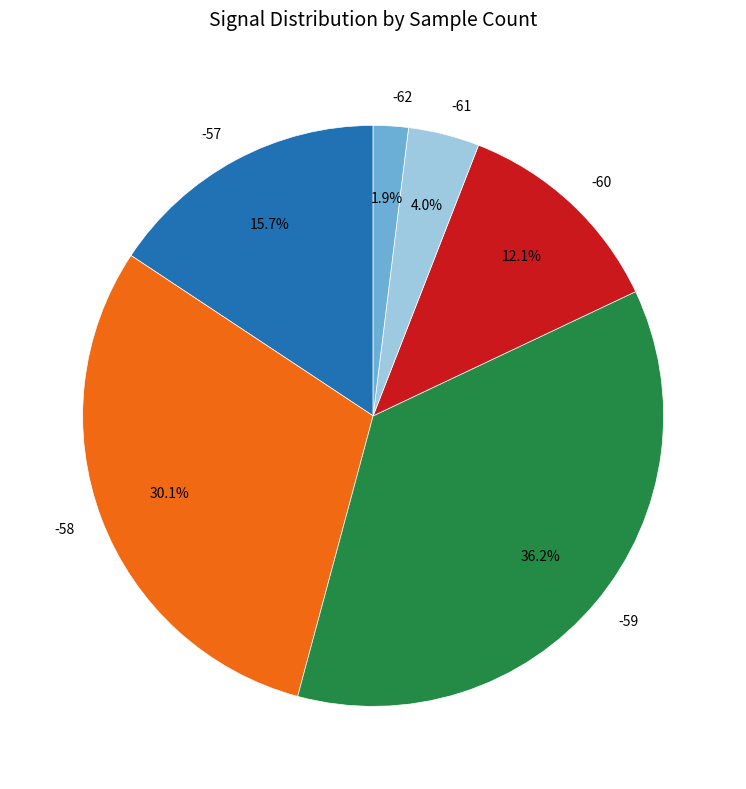

To the nearest percent, what portion does -59 represent?

36%